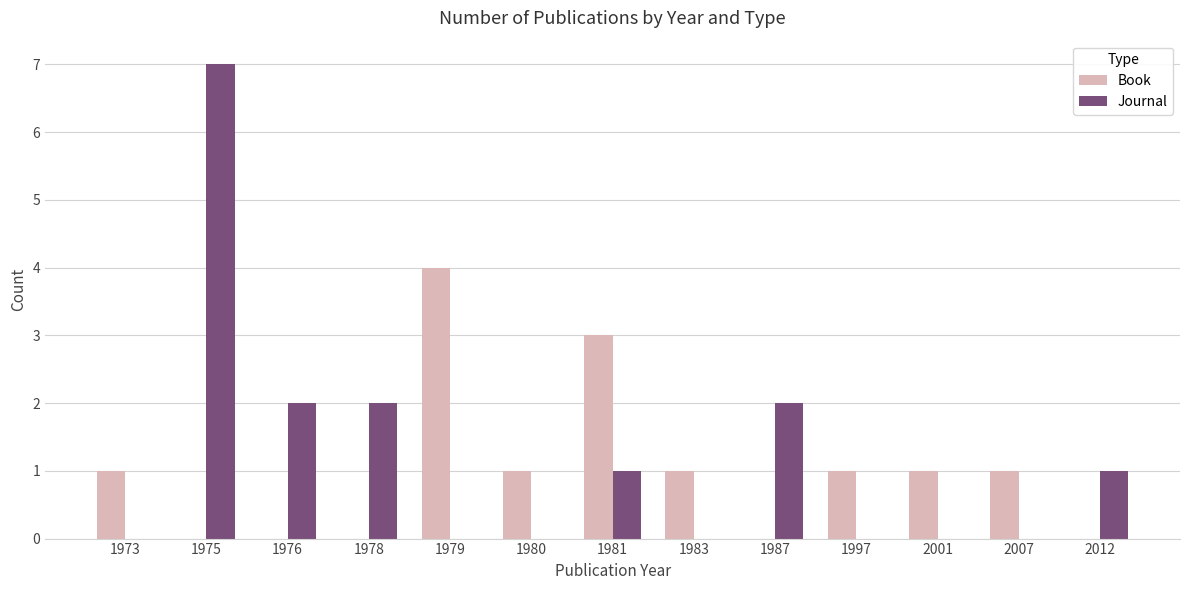

Which series changed the most between 1980 and 1987?

Journal